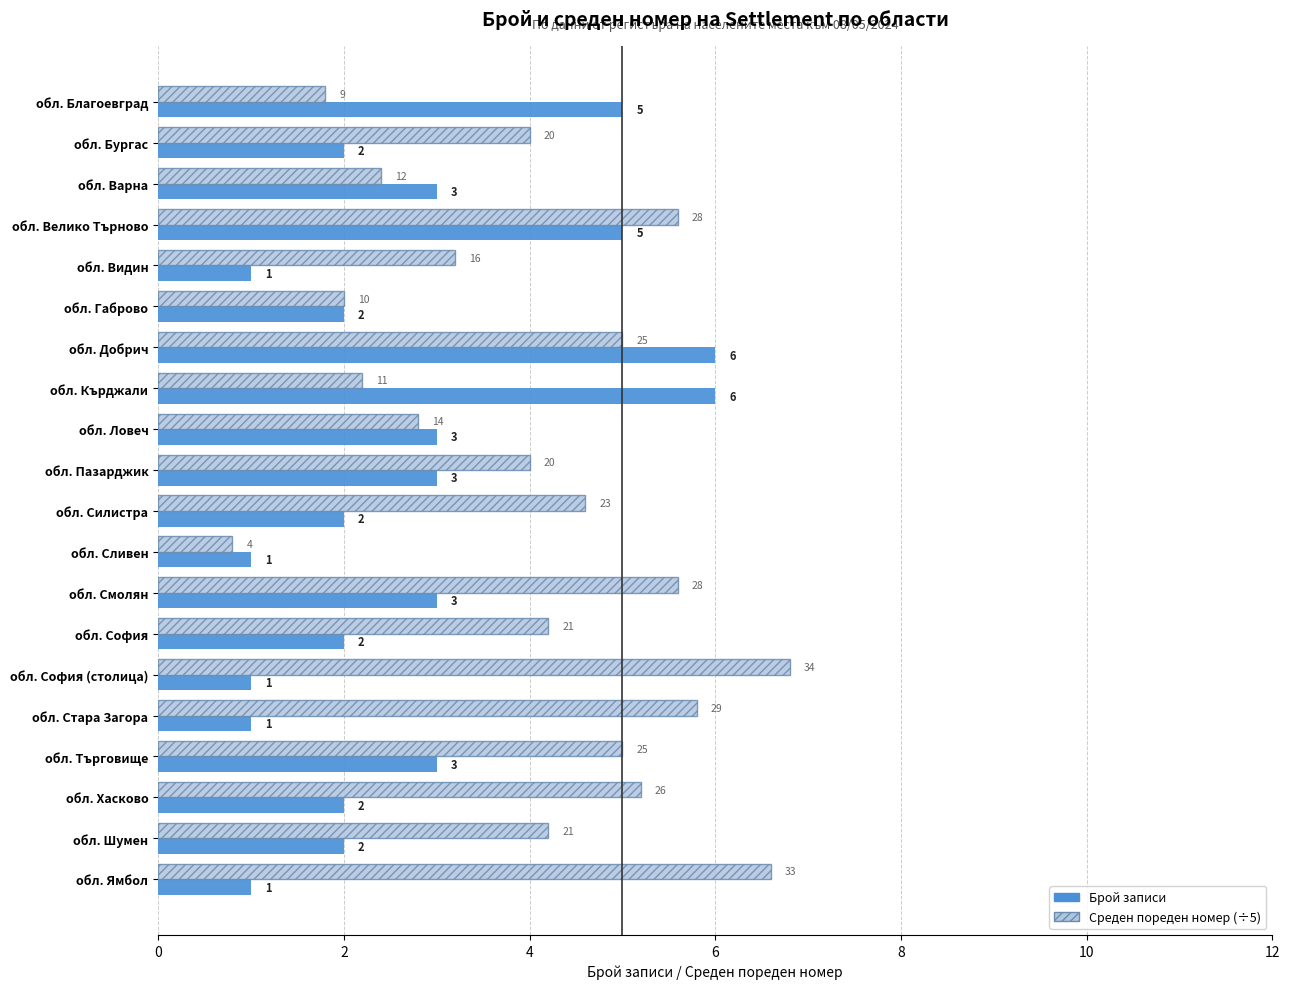

What is the total value across all series at обл. Добрич?

11.0